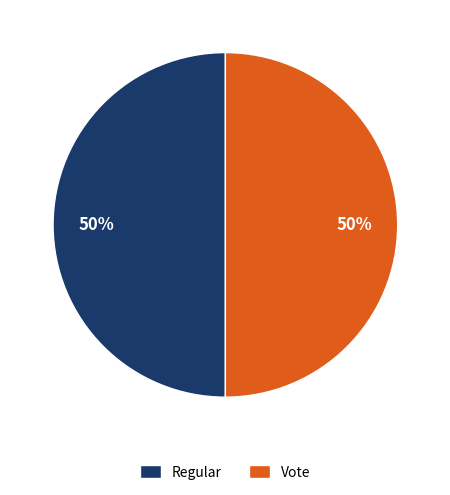

Combined, do Regular and Vote account for over 50%?

Yes